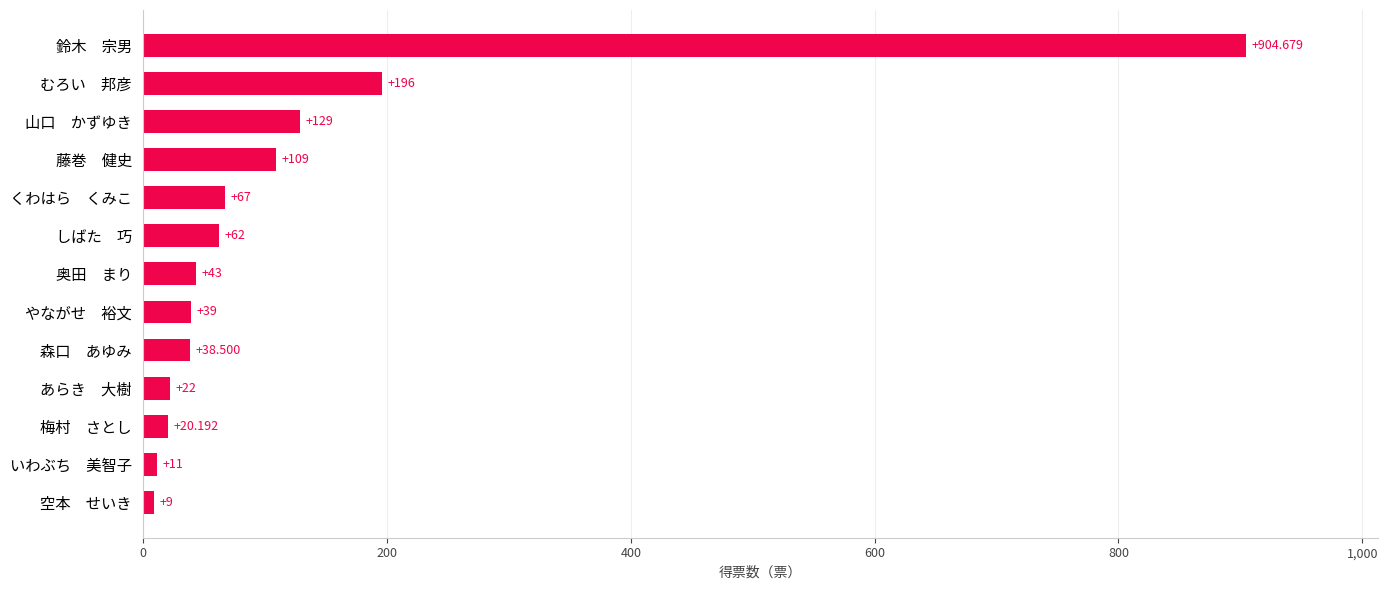

Rank the categories by value from highest to lowest.

鈴木　宗男, むろい　邦彦, 山口　かずゆき, 藤巻　健史, くわはら　くみこ, しばた　巧, 奥田　まり, やながせ　裕文, 森口　あゆみ, あらき　大樹, 梅村　さとし, いわぶち　美智子, 空本　せいき